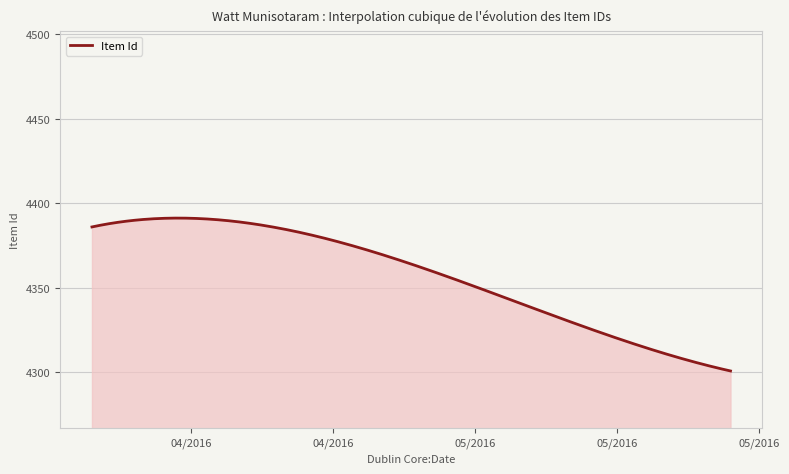

What is the minimum value shown in the chart?

4300.9